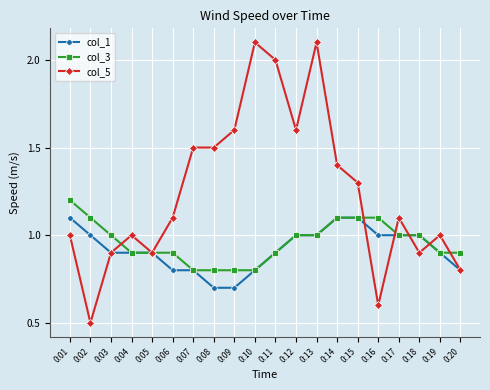

What is the difference between the maximum and minimum values in the col_3 series?

0.4